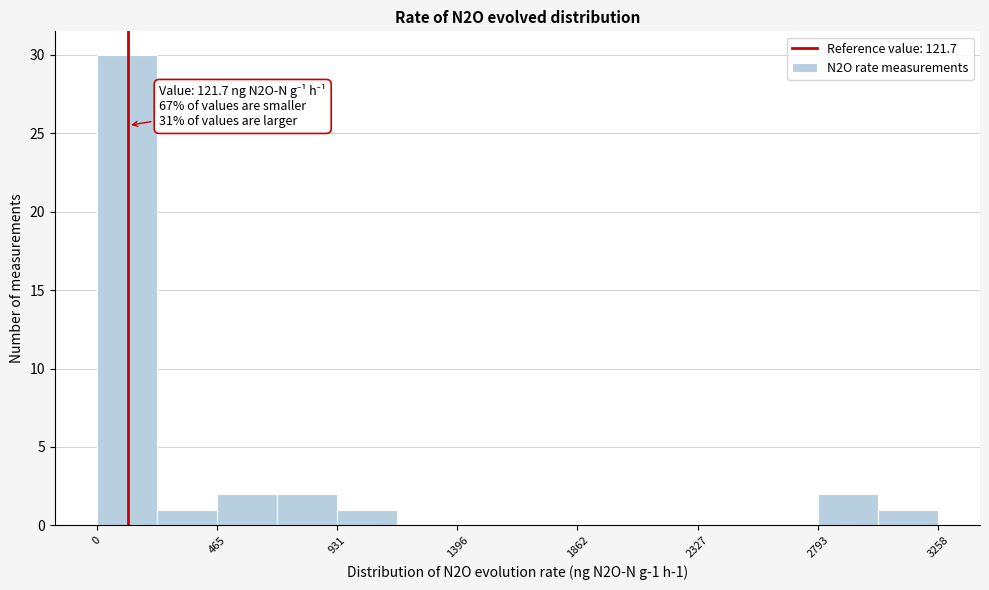

Which range on the x-axis has the tallest bar?

0 to 250